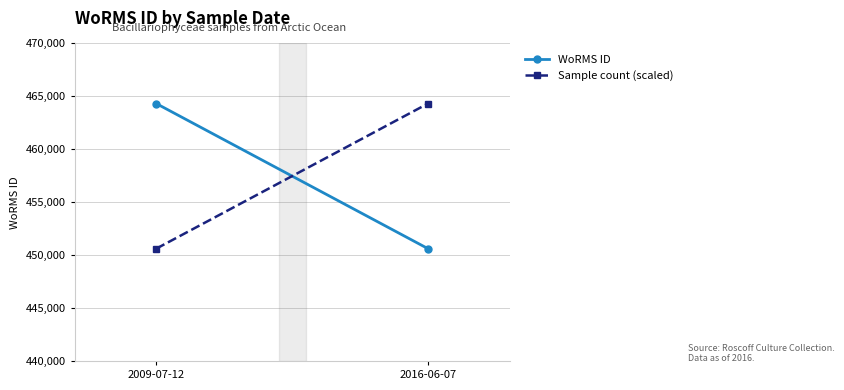

Reading left to right, list all the values displayed in this chart.

WoRMS ID: 2009-07-12=464322	2016-06-07=450612
Sample count (scaled): 2009-07-12=450612	2016-06-07=464322